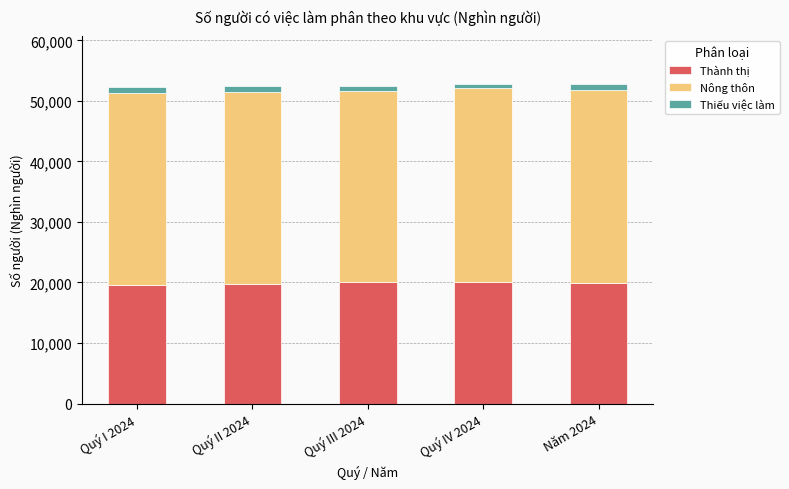

What is the sum of all Thành thị values?

99354.6